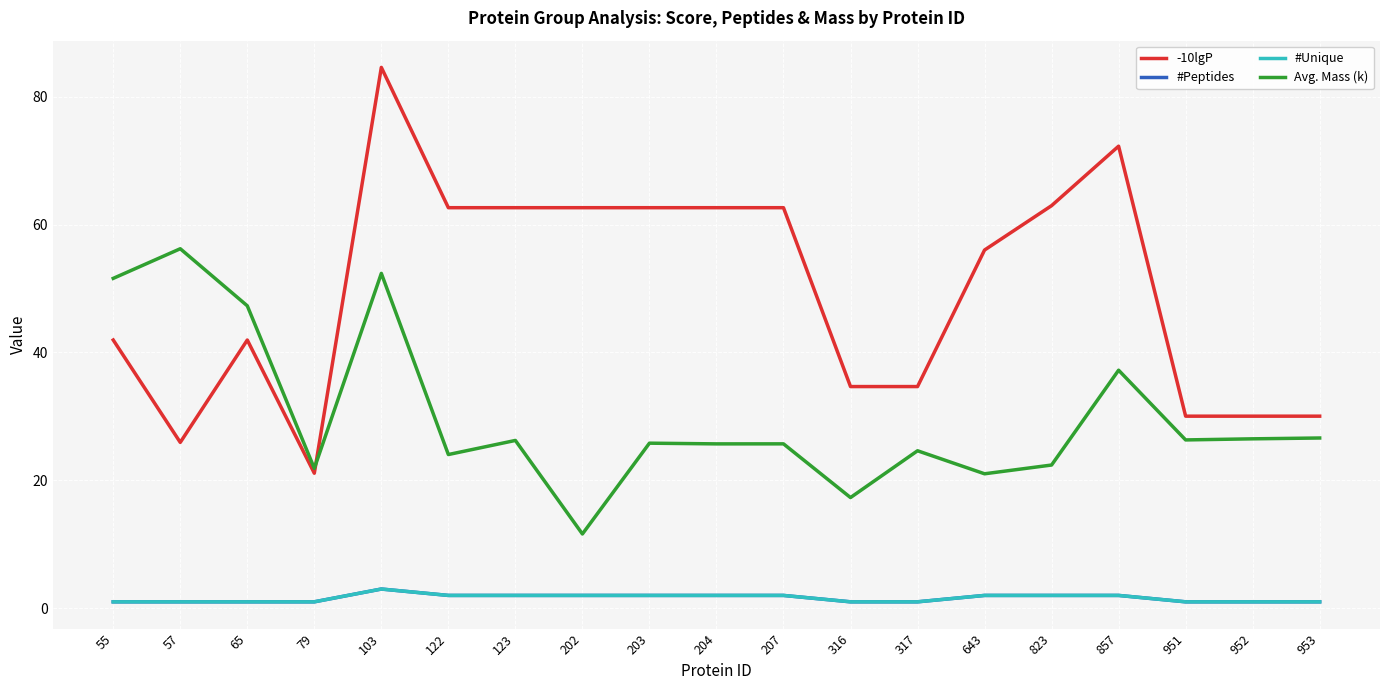

Is this an area chart (filled region under the line)?

No